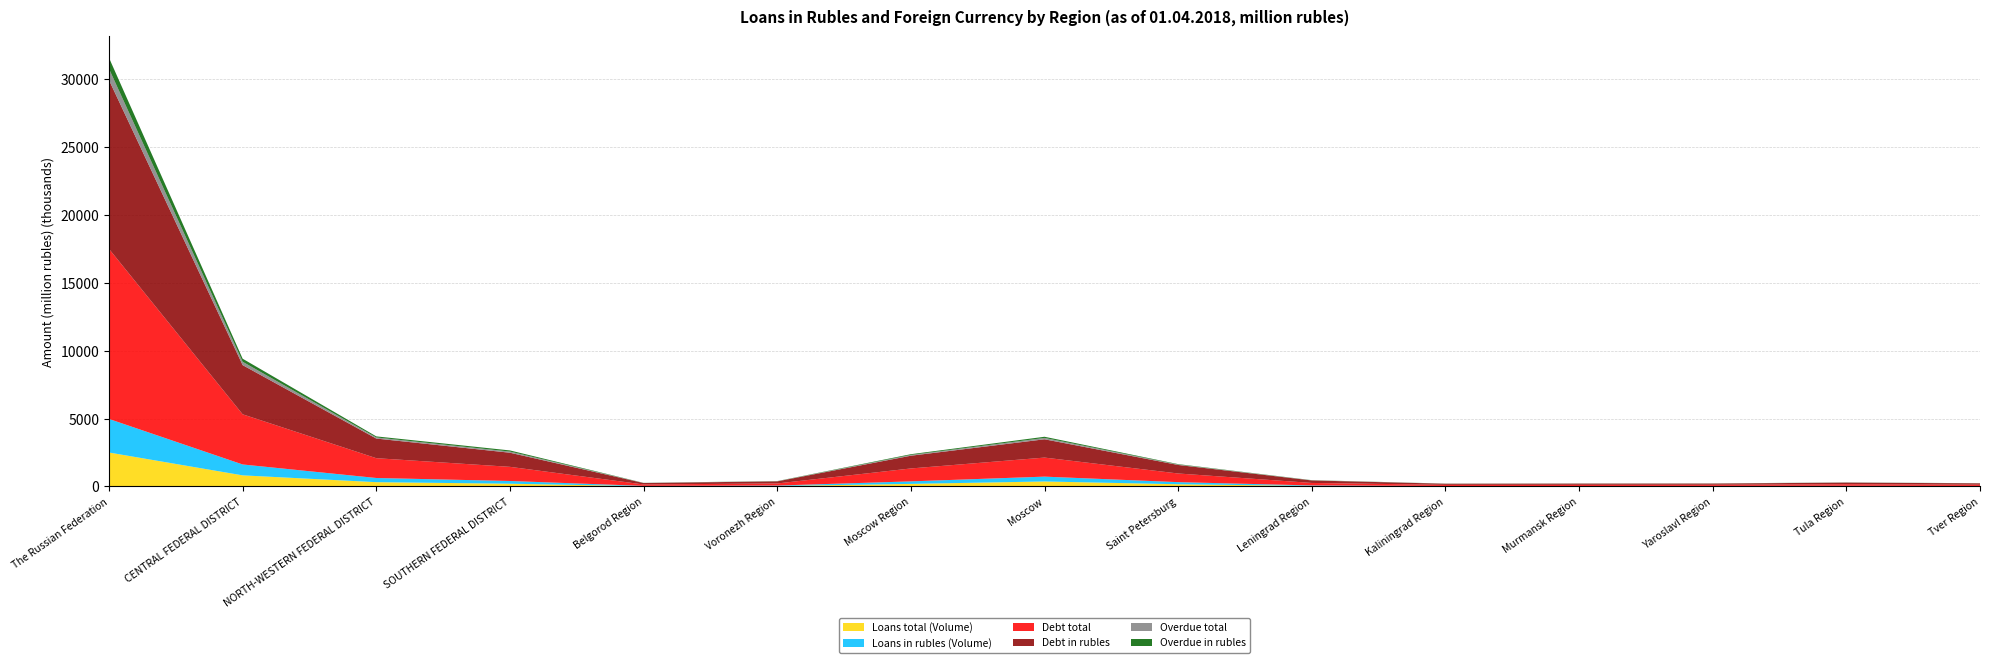

Reading left to right, list all the values displayed in this chart.

Loans total (Volume): The Russian Federation=2498857	CENTRAL FEDERAL DISTRICT=815795	NORTH-WESTERN FEDERAL DISTRICT=314582	SOUTHERN FEDERAL DISTRICT=200860	Belgorod Region=20227	Voronezh Region=32367	Moscow Region=187883	Moscow=365795	Saint Petersburg=161273	Leningrad Region=36310	Kaliningrad Region=17217	Murmansk Region=16915	Yaroslavl Region=19567	Tula Region=23074	Tver Region=17962
Loans in rubles (Volume): The Russian Federation=2473183	CENTRAL FEDERAL DISTRICT=802755	NORTH-WESTERN FEDERAL DISTRICT=307848	SOUTHERN FEDERAL DISTRICT=200207	Belgorod Region=20149	Voronezh Region=32165	Moscow Region=185311	Moscow=356653	Saint Petersburg=155501	Leningrad Region=35869	Kaliningrad Region=17126	Murmansk Region=16903	Yaroslavl Region=19525	Tula Region=22957	Tver Region=17877
Debt total: The Russian Federation=12530011	CENTRAL FEDERAL DISTRICT=3695252	NORTH-WESTERN FEDERAL DISTRICT=1458609	SOUTHERN FEDERAL DISTRICT=1042562	Belgorod Region=105184	Voronezh Region=154848	Moscow Region=951438	Moscow=1403403	Saint Petersburg=637226	Leningrad Region=185266	Kaliningrad Region=83453	Murmansk Region=87506	Yaroslavl Region=86279	Tula Region=118320	Tver Region=96016
Debt in rubles: The Russian Federation=12434674	CENTRAL FEDERAL DISTRICT=3624274	NORTH-WESTERN FEDERAL DISTRICT=1446432	SOUTHERN FEDERAL DISTRICT=1040401	Belgorod Region=105048	Voronezh Region=154661	Moscow Region=938525	Moscow=1347835	Saint Petersburg=628592	Leningrad Region=184427	Kaliningrad Region=81204	Murmansk Region=87395	Yaroslavl Region=86167	Tula Region=118087	Tver Region=95820
Overdue total: The Russian Federation=835269	CENTRAL FEDERAL DISTRICT=246467	NORTH-WESTERN FEDERAL DISTRICT=82078	SOUTHERN FEDERAL DISTRICT=84917	Belgorod Region=7426	Voronezh Region=10331	Moscow Region=58506	Moscow=100933	Saint Petersburg=31983	Leningrad Region=10655	Kaliningrad Region=6097	Murmansk Region=5399	Yaroslavl Region=6164	Tula Region=7453	Tver Region=5409
Overdue in rubles: The Russian Federation=804863	CENTRAL FEDERAL DISTRICT=224995	NORTH-WESTERN FEDERAL DISTRICT=78243	SOUTHERN FEDERAL DISTRICT=83894	Belgorod Region=7357	Voronezh Region=10266	Moscow Region=53030	Moscow=85813	Saint Petersburg=29201	Leningrad Region=10184	Kaliningrad Region=5792	Murmansk Region=5335	Yaroslavl Region=6111	Tula Region=7383	Tver Region=5306